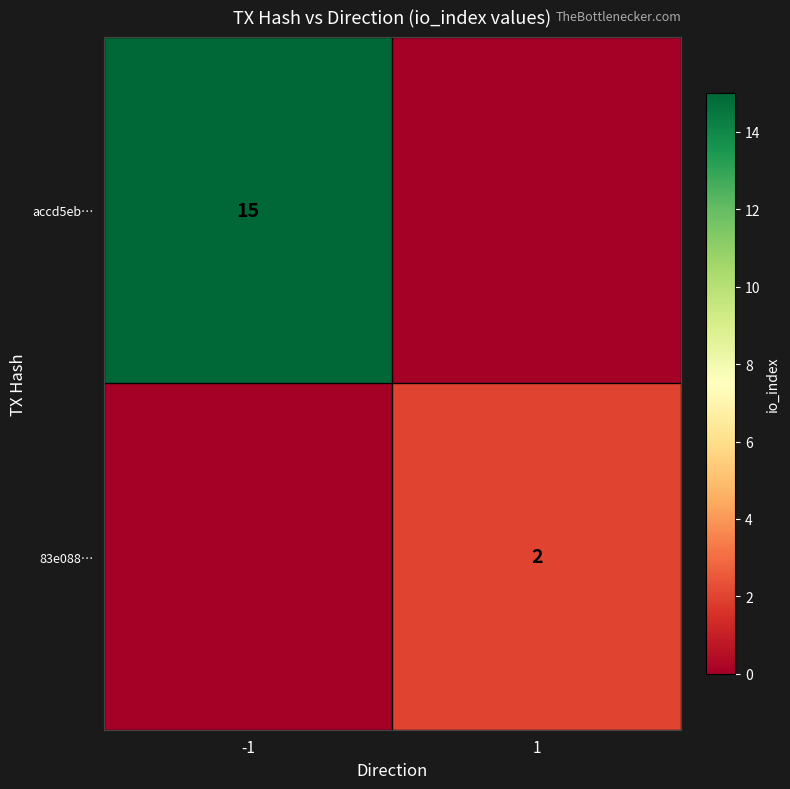

Is it true that accd5eb… equals 0 at 1?

True